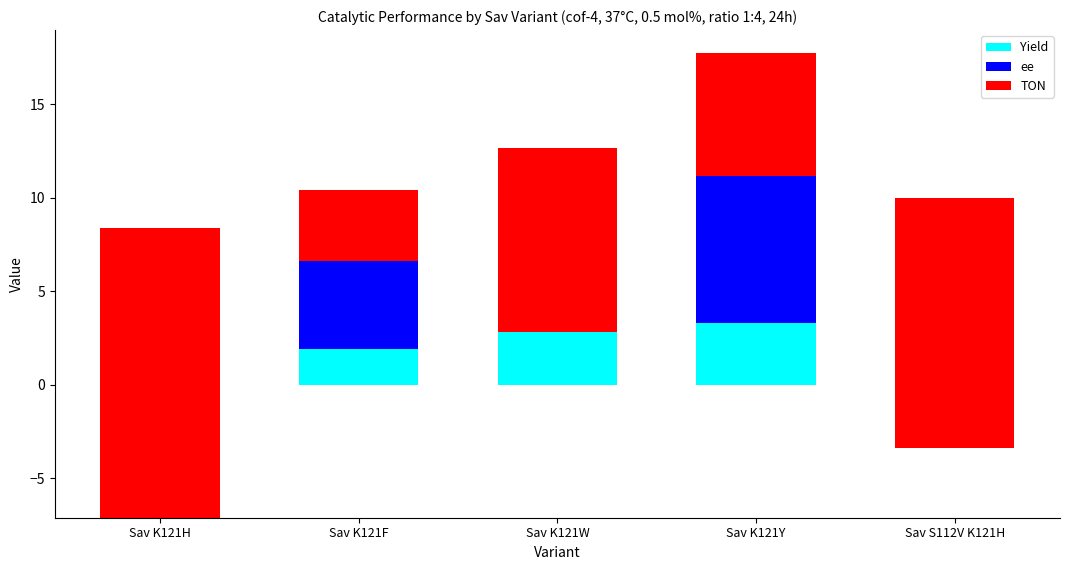

What are all the series names shown in the legend?

Yield, ee, TON